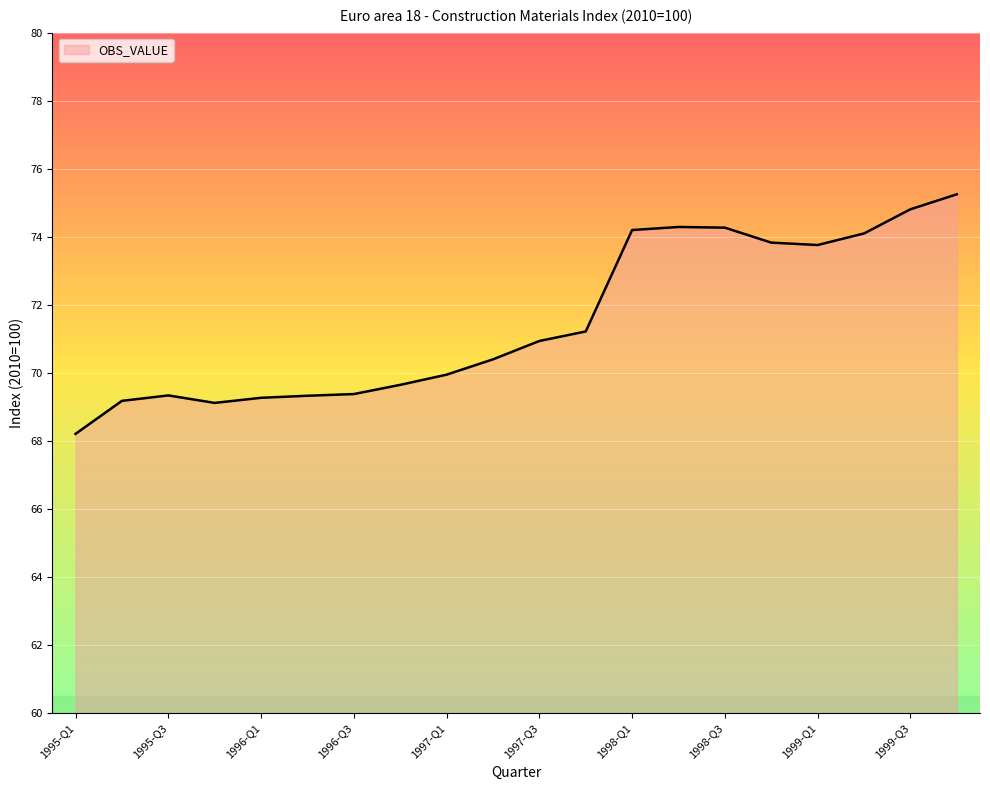

What is the difference between the maximum and minimum values?

7.0